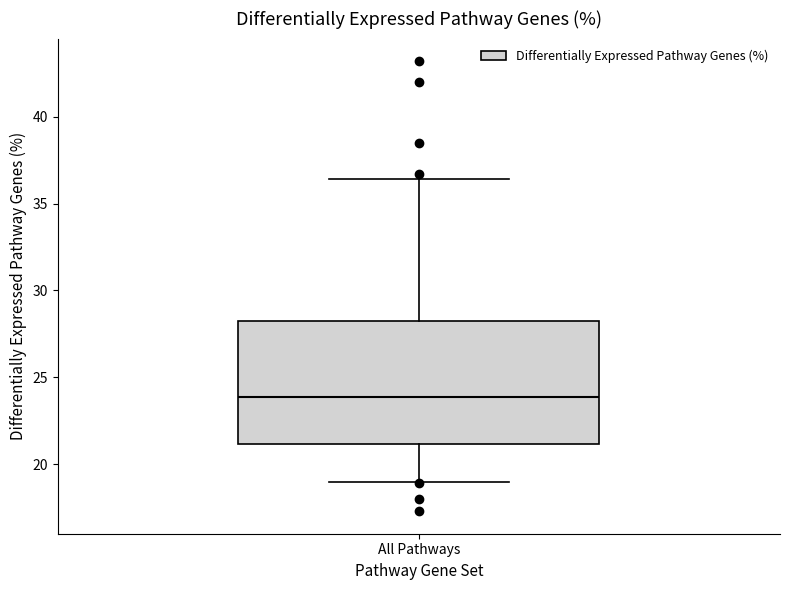

Read this box plot against the y-axis: the position of the median line, the range covered by the box, and the ends of both whiskers. The values are not printed on the chart, so give them approximately, as read against the axis.

median 24.0, box 21.0 to 28.5, whiskers 19.0 to 36.5